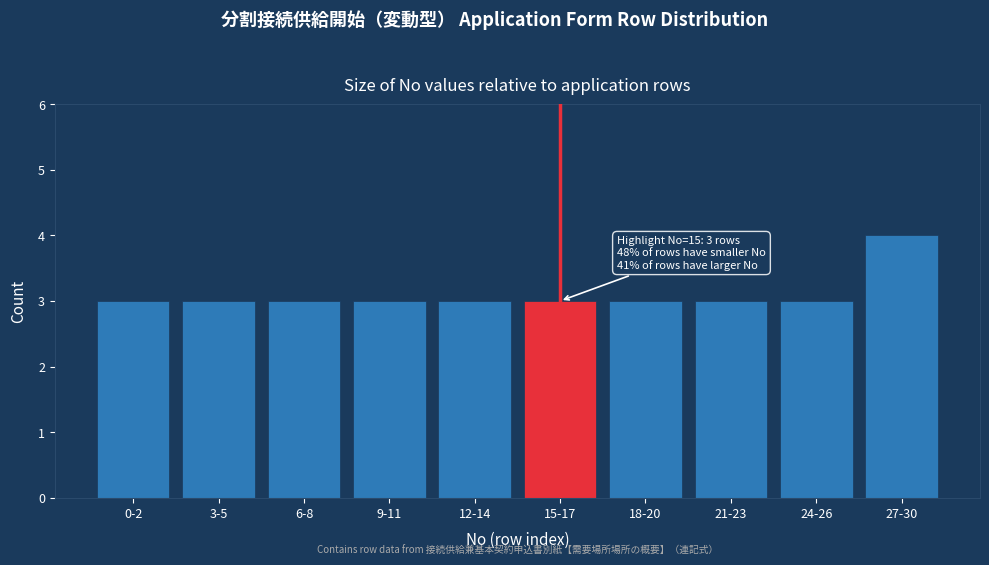

Reading left to right, transcribe all the data shown in this chart.

3	3	3	3	3	3	3	3	3	4